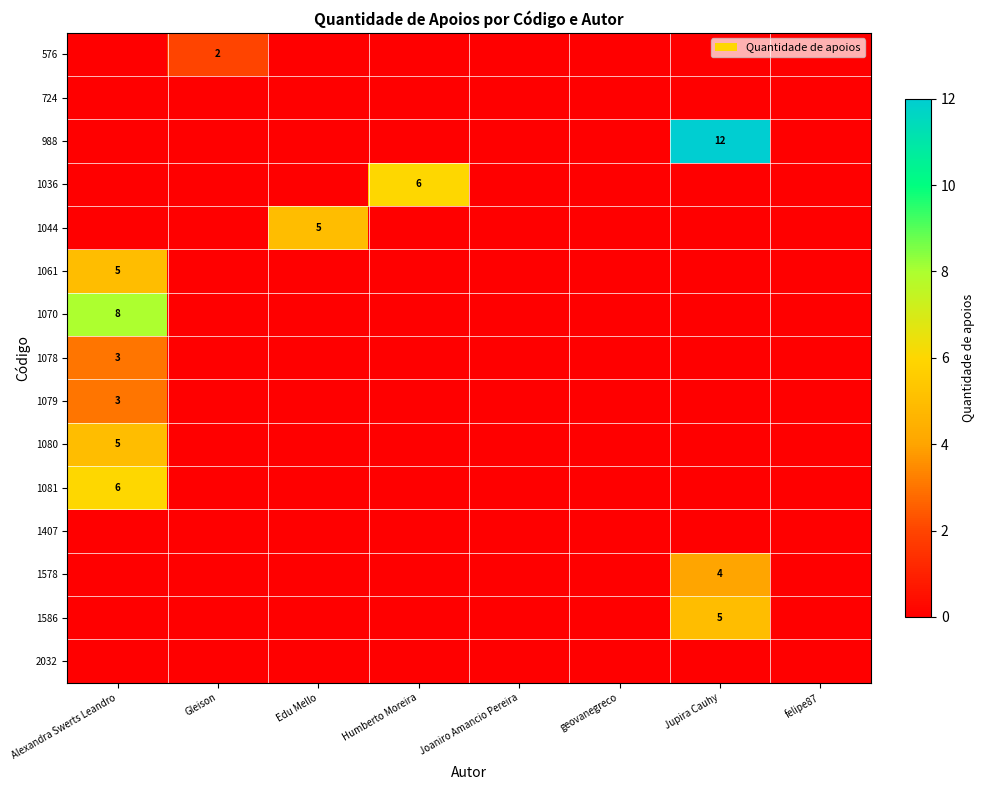

At how many categories does at least one series exceed 9?

1